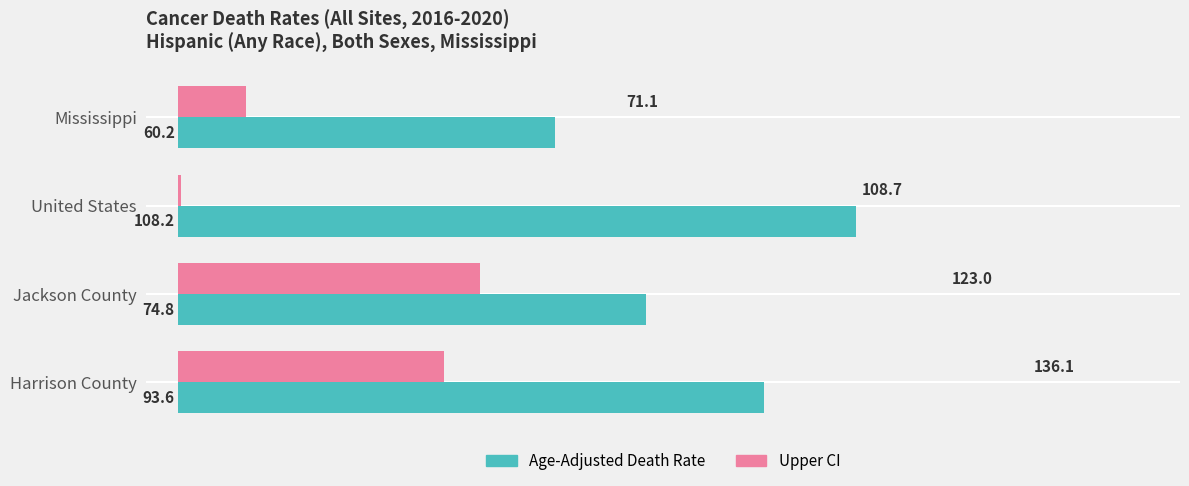

What is the spread (max minus min) of values at Harrison County?

51.1